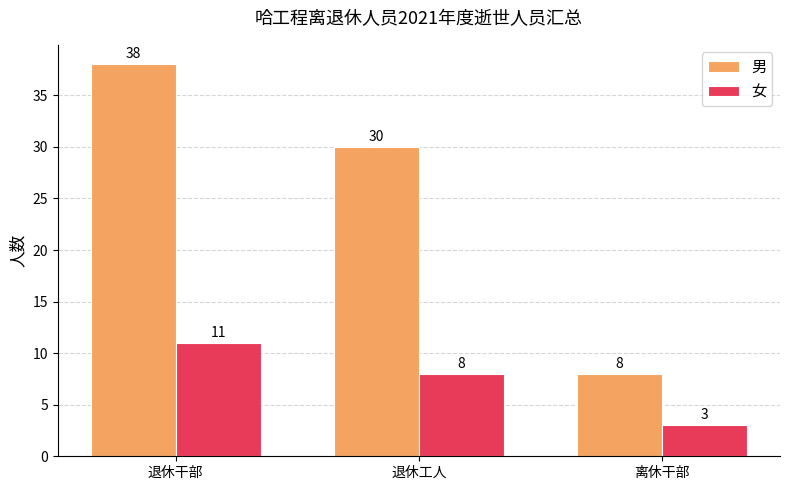

How many values in the 女 series are below 8?

1